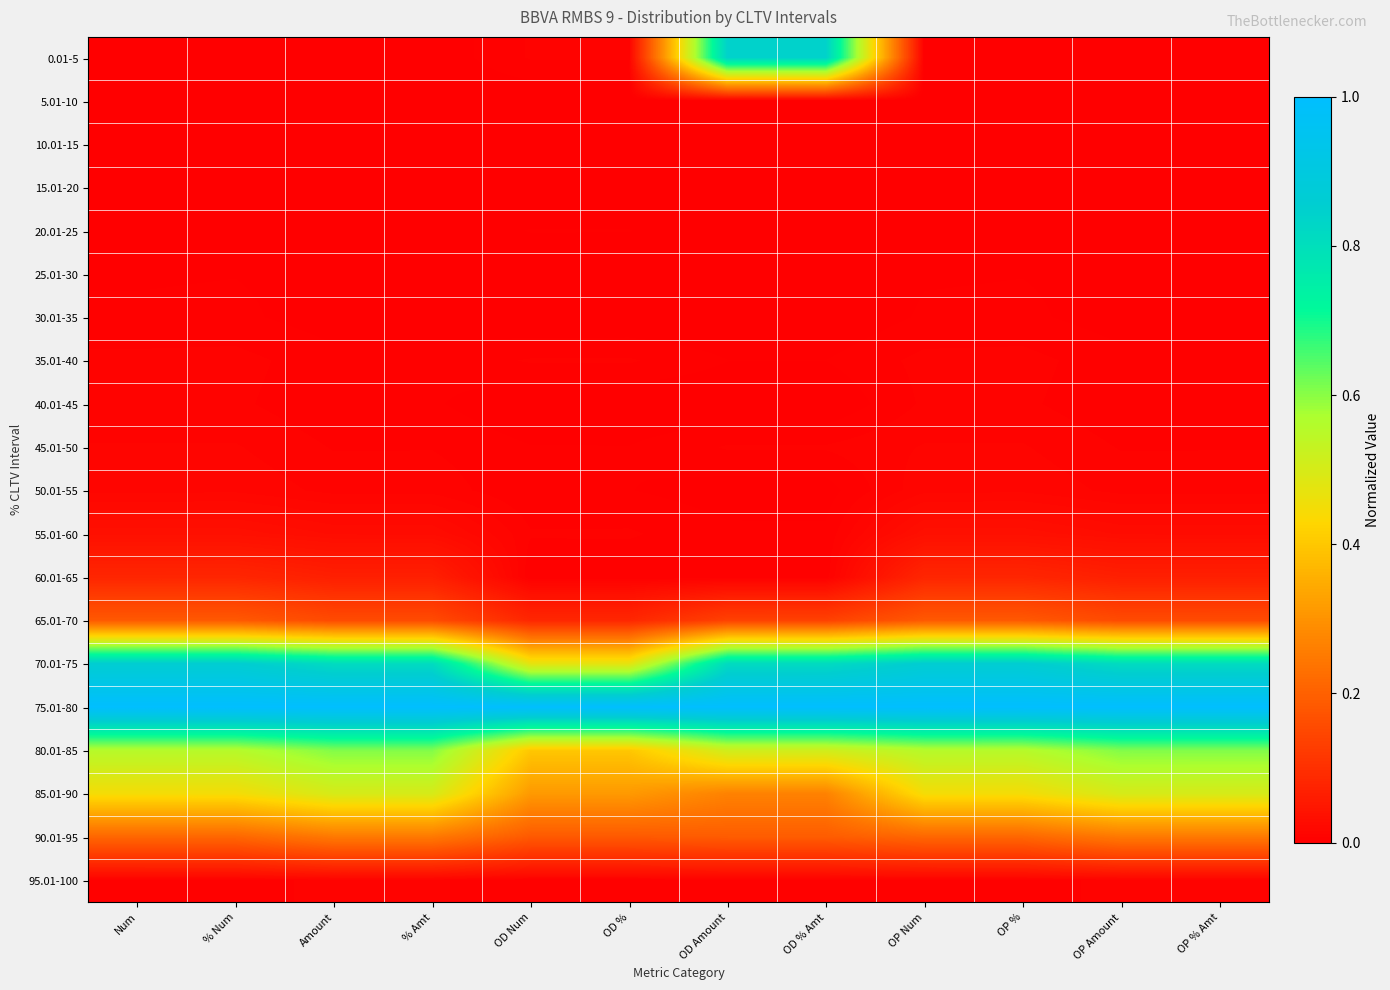

What is the spread (max minus min) of values at OP Amount?

1.0